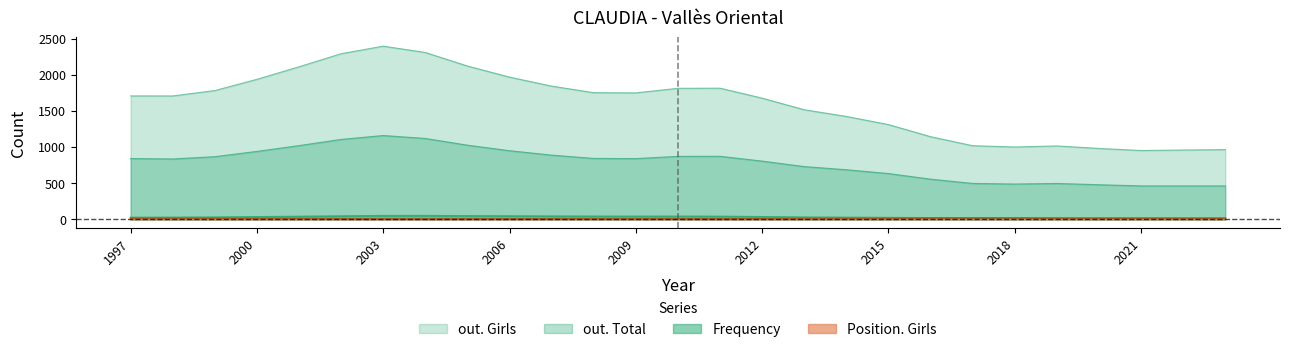

The value of Position. Girls at 2001 is 11. True or false?

True